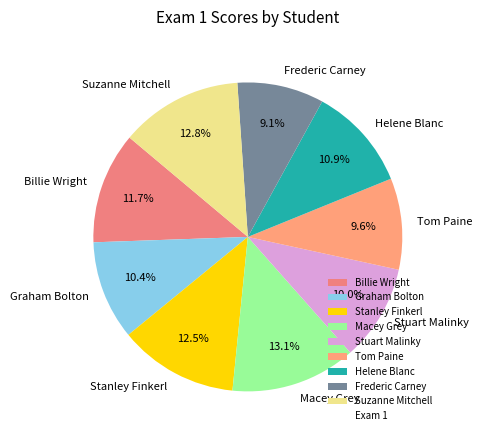

How many slices are in this pie chart?

9